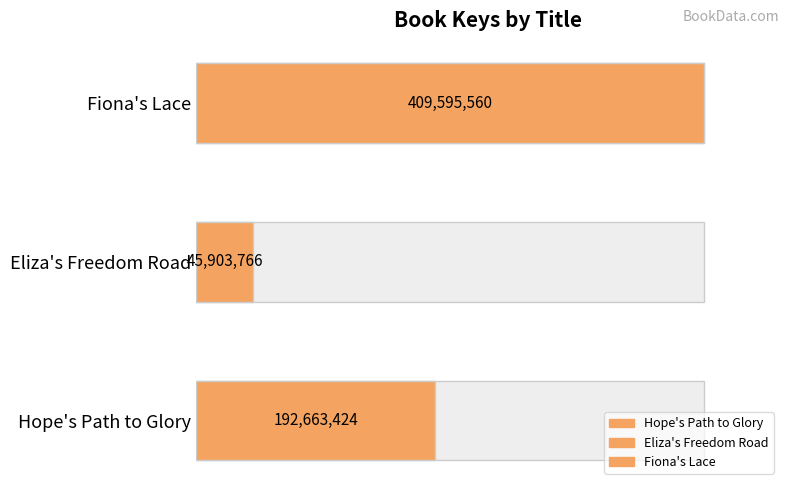

Read the value at Hope's Path to Glory, to the nearest 100.

192663400